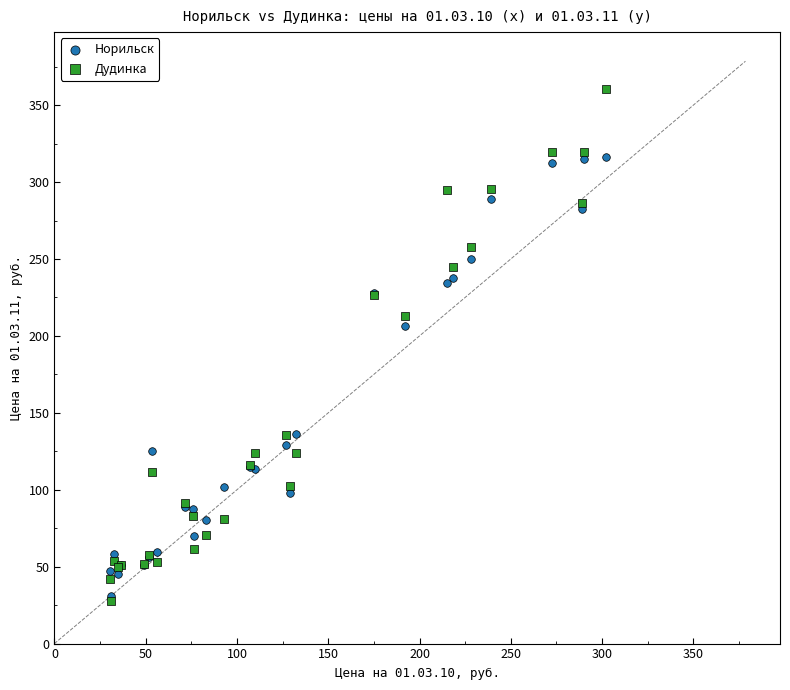

In the Дудинка series, what Y value is closest to 194?

212.7